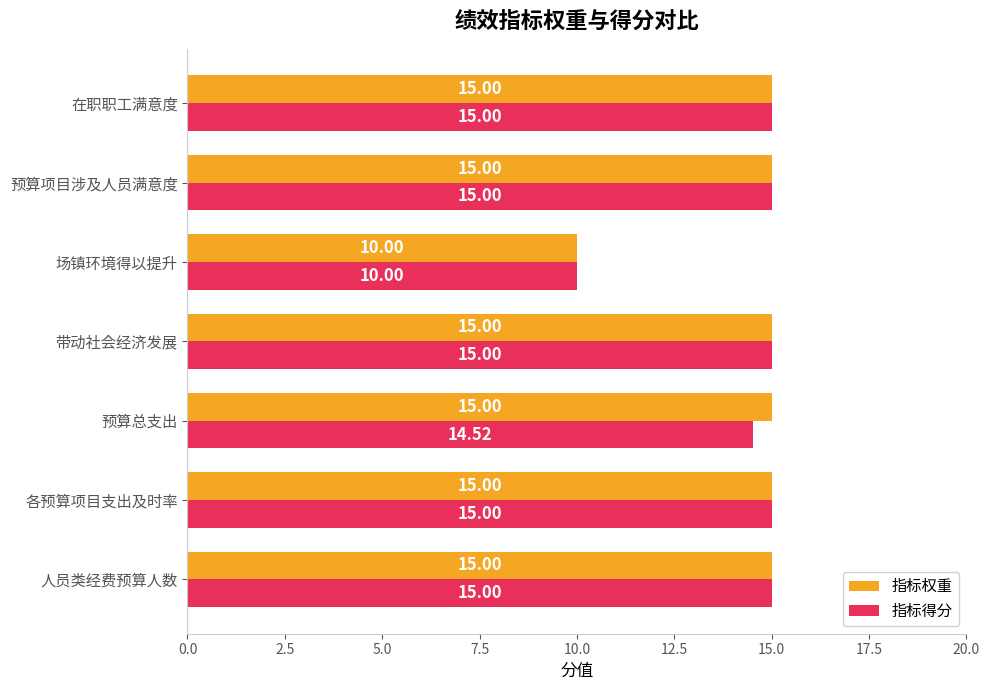

Rank the series by their average value, from lowest to highest.

指标得分, 指标权重